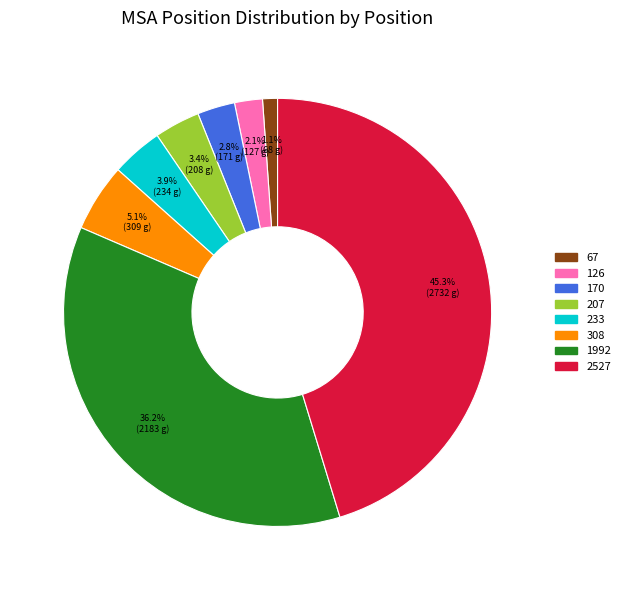

Does 233 account for over 50% of the chart?

No